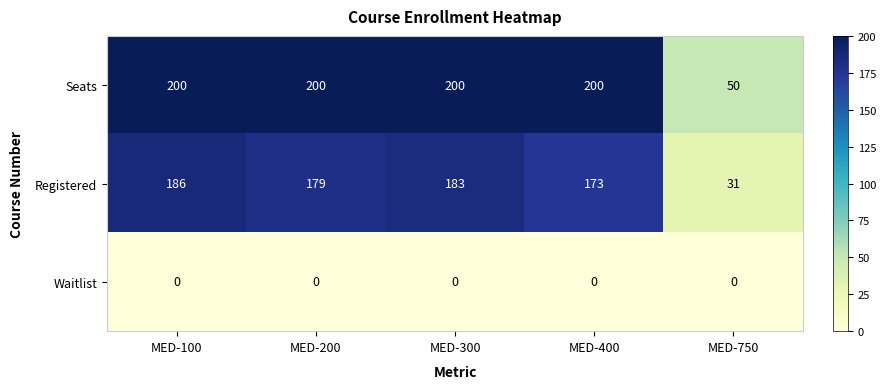

Reading left to right, list all the values displayed in this chart.

Seats: 200	200	200	200	50
Registered: 186	179	183	173	31
Waitlist: 0	0	0	0	0